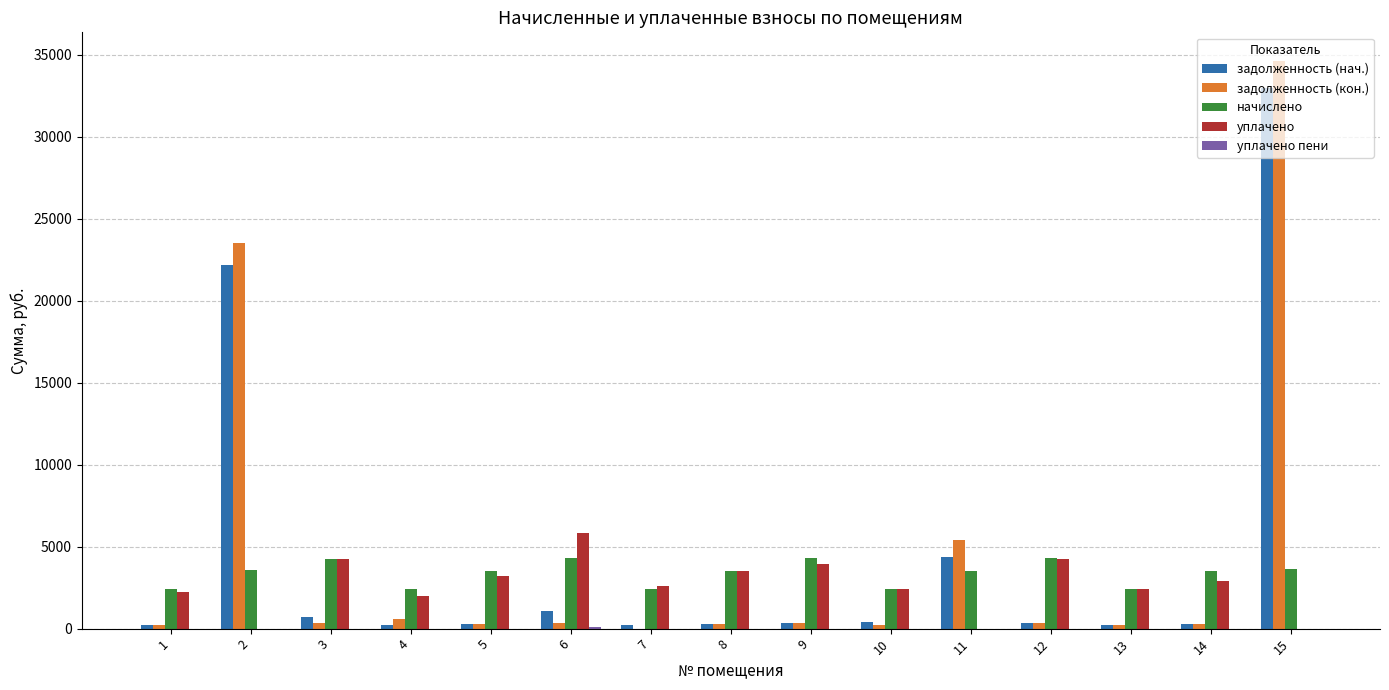

The value of задолженность (кон.) at 15 is 34644.4. True or false?

True